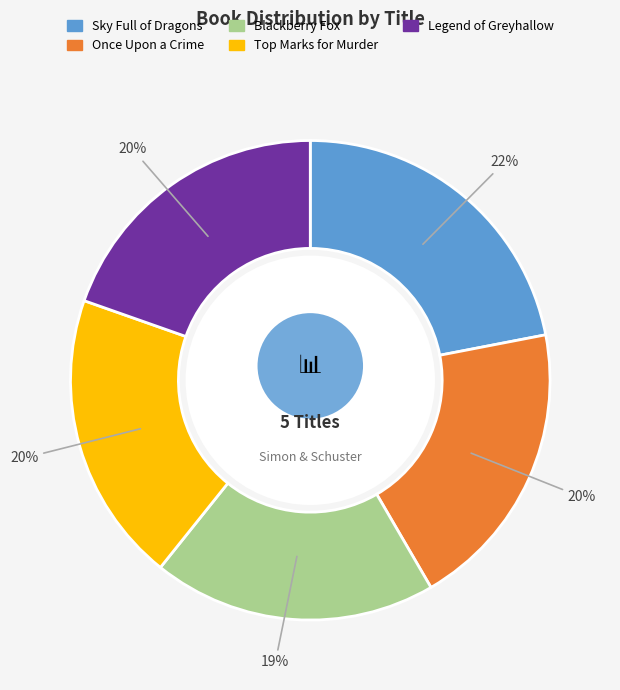

Count the number of slices in the pie.

5